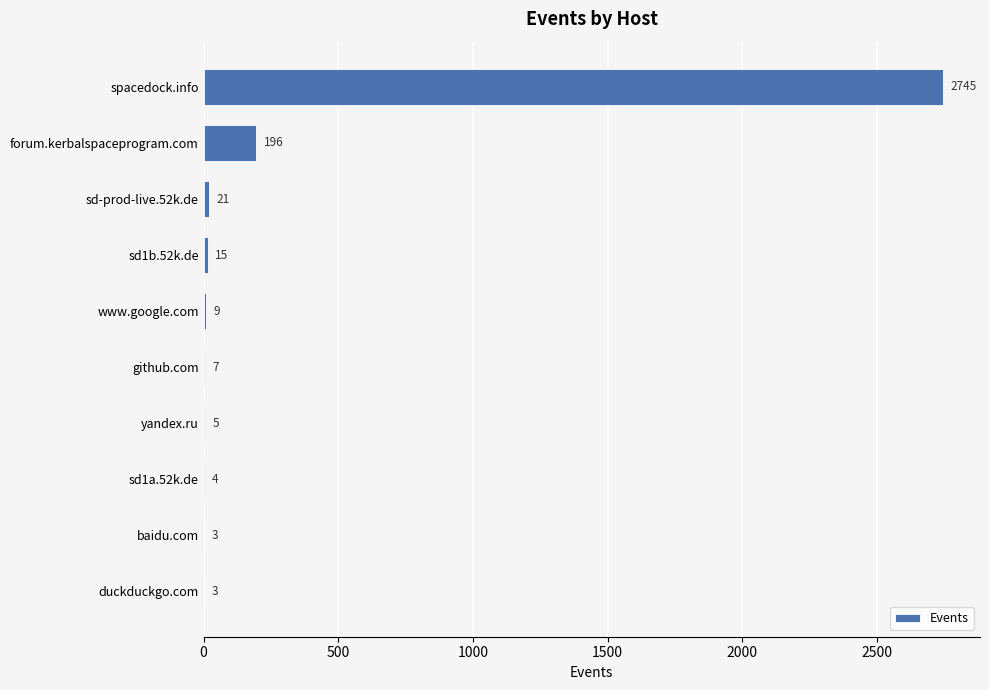

How many categories are shown in the chart?

10